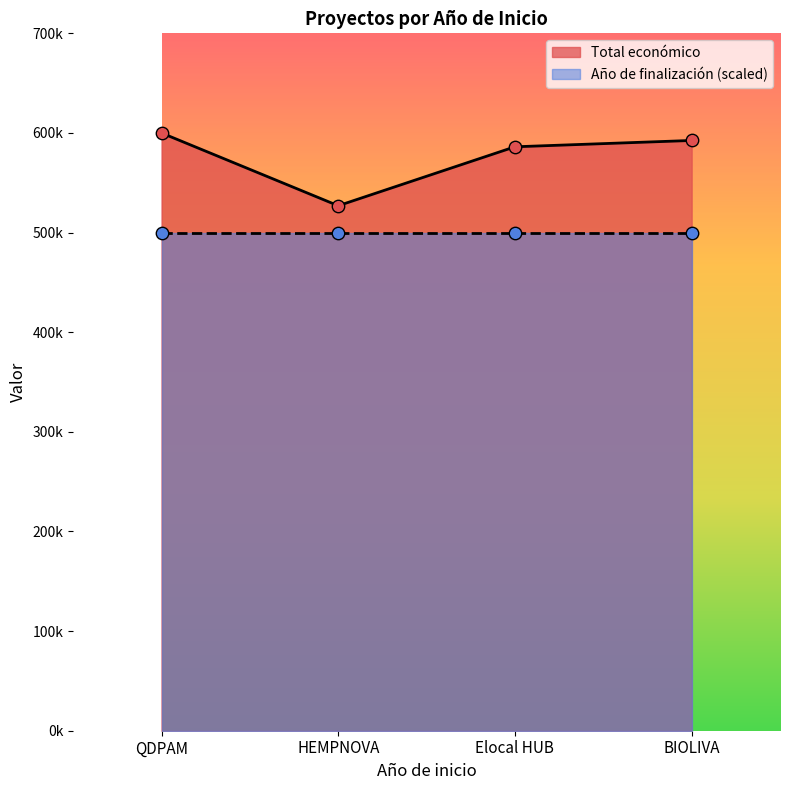

Between QDPAM and BIOLIVA, which is larger?

QDPAM